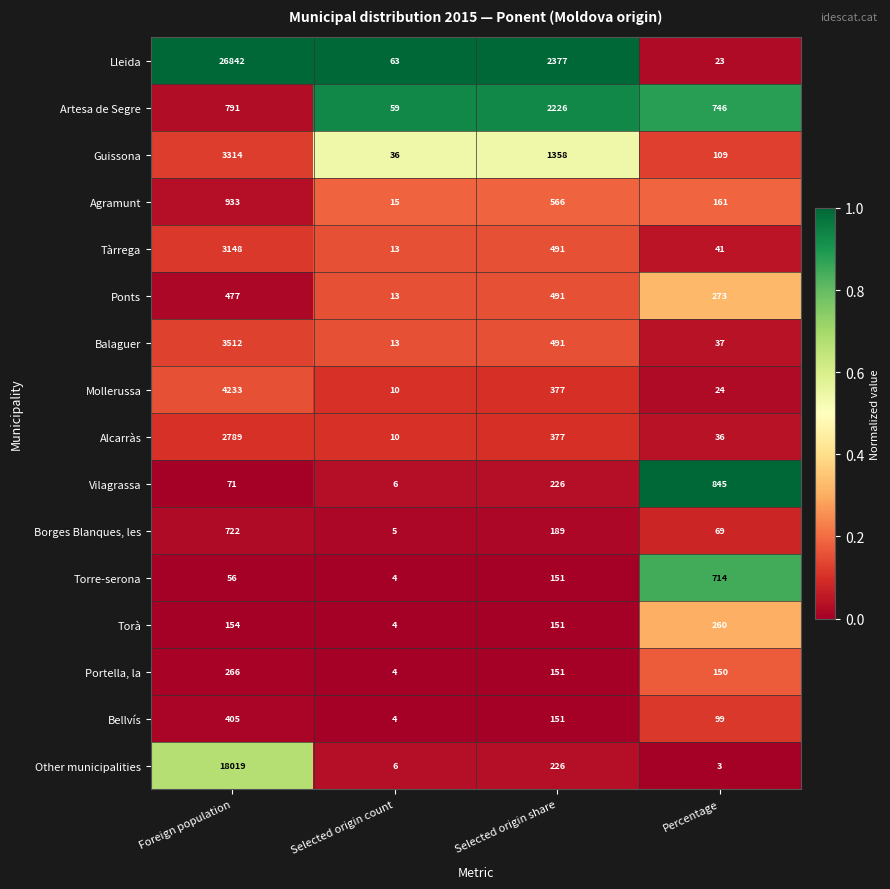

Which series has the largest range (max minus min)?

Lleida